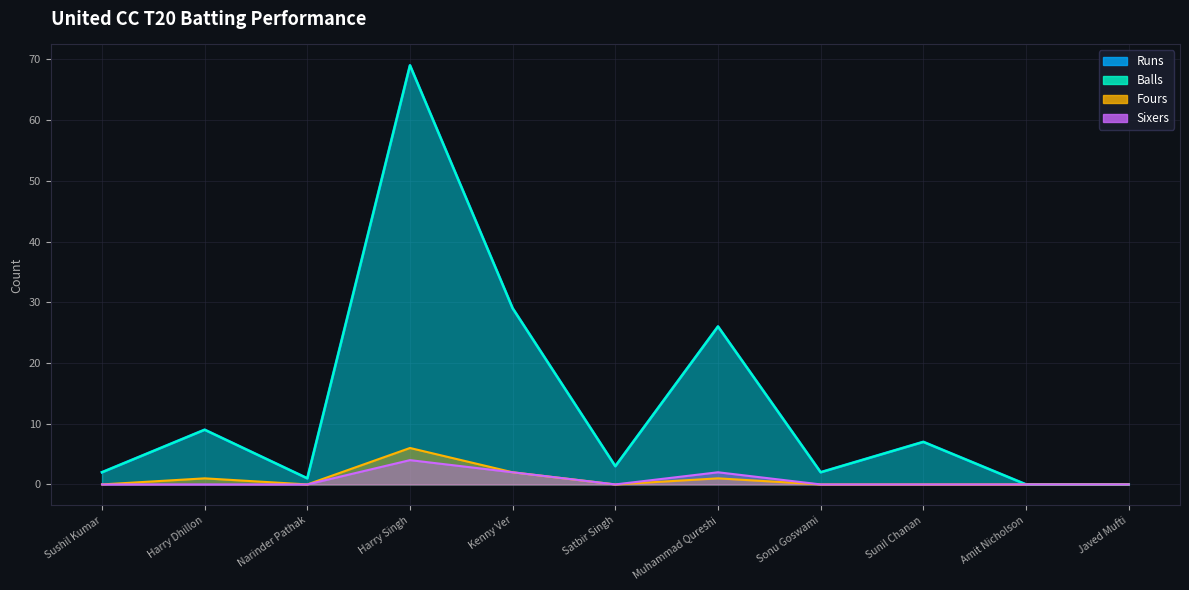

What is the sum of the Balls values at Kenny Ver and Sonu Goswami?

31